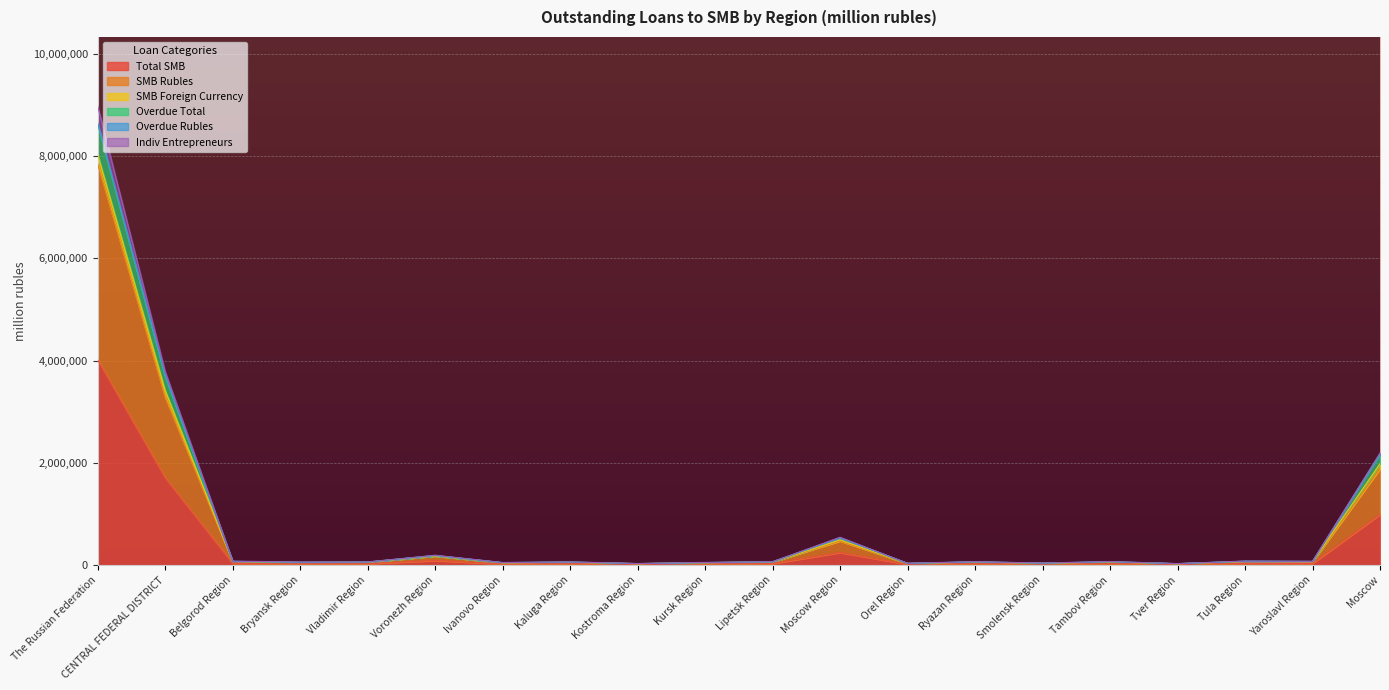

True or false: Overdue Total has a value of 46667.6 at Moscow Region.

False